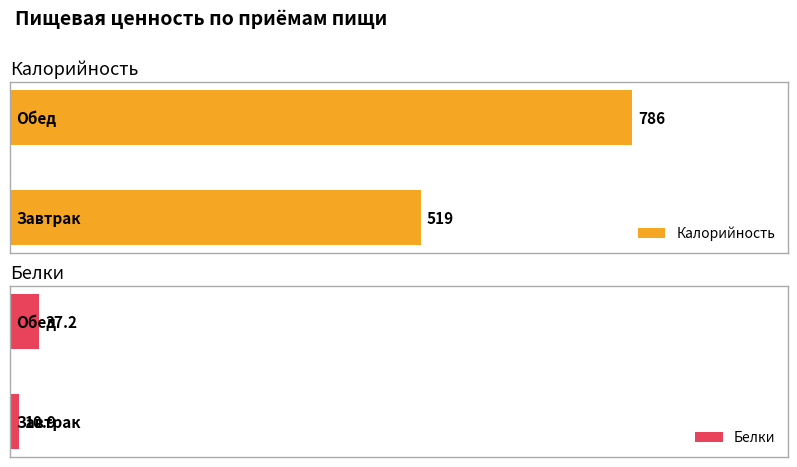

What is the maximum value shown in the chart?

786.3